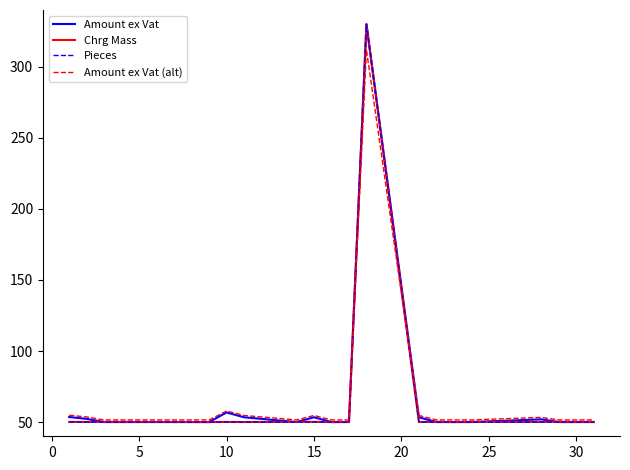

What is the greatest value displayed?

330.0